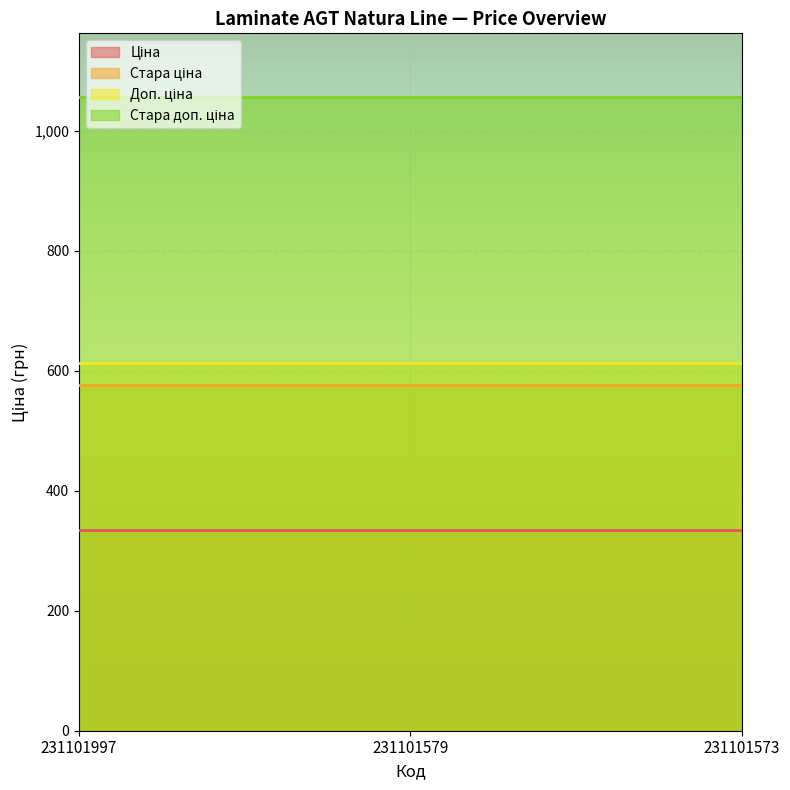

Read the Стара ціна value at 231101573.

576.6